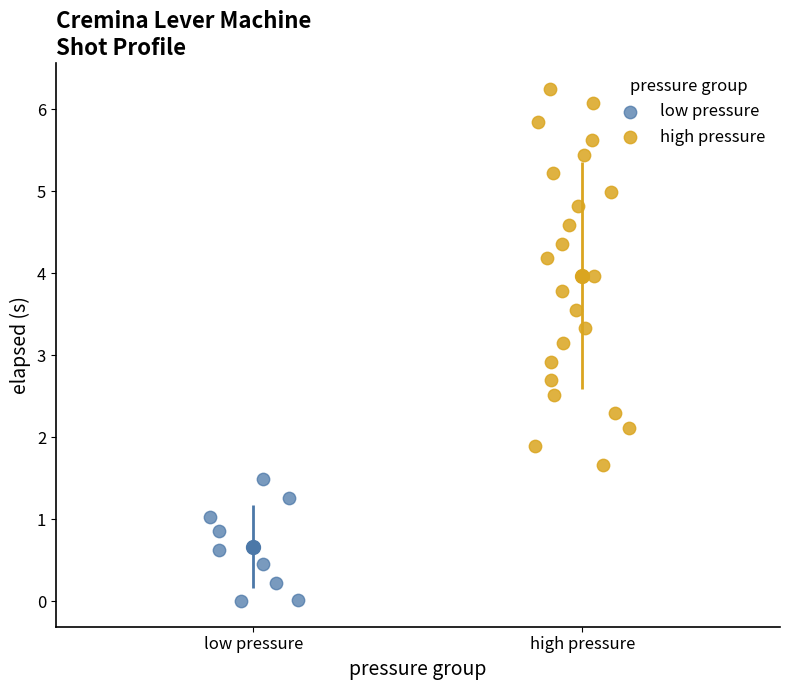

Which series has the widest spread of Y values?

high pressure